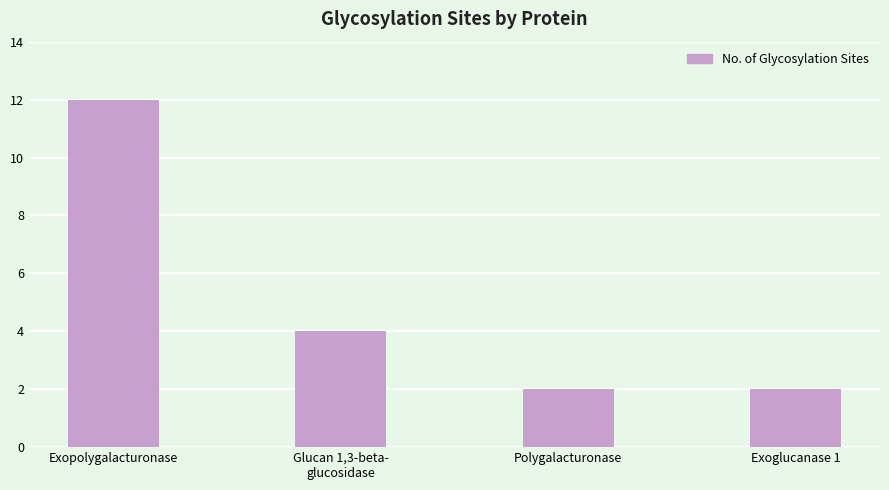

What is the maximum value shown in the chart?

12